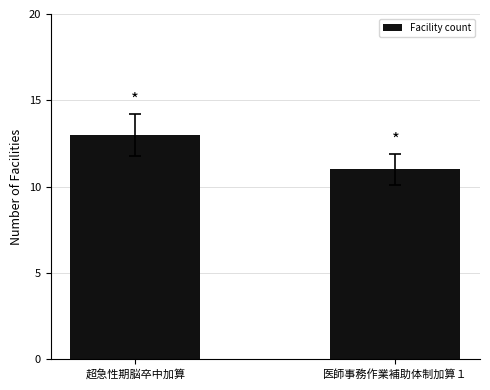

What is the smallest value displayed?

11